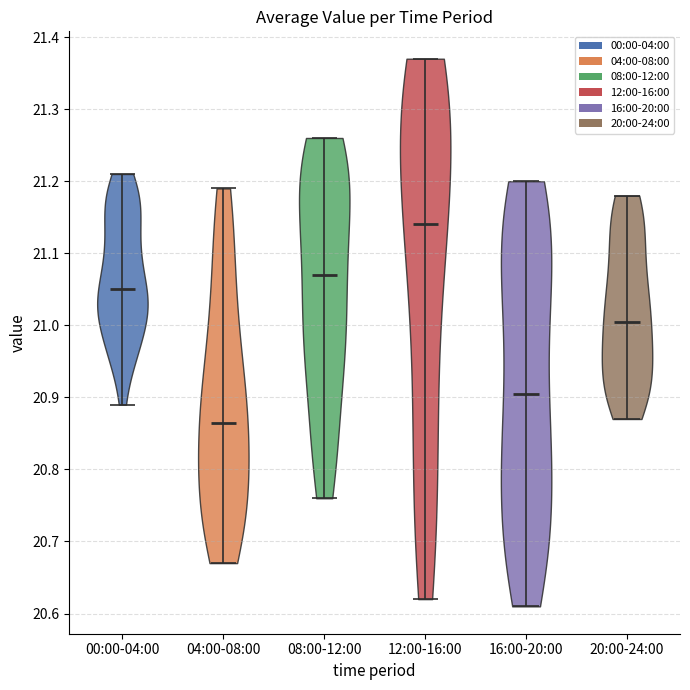

What is the lowest point the violin for 00:00-04:00 reaches on the y-axis? The values are not printed on the chart, so give them approximately, as read against the axis.

20.89